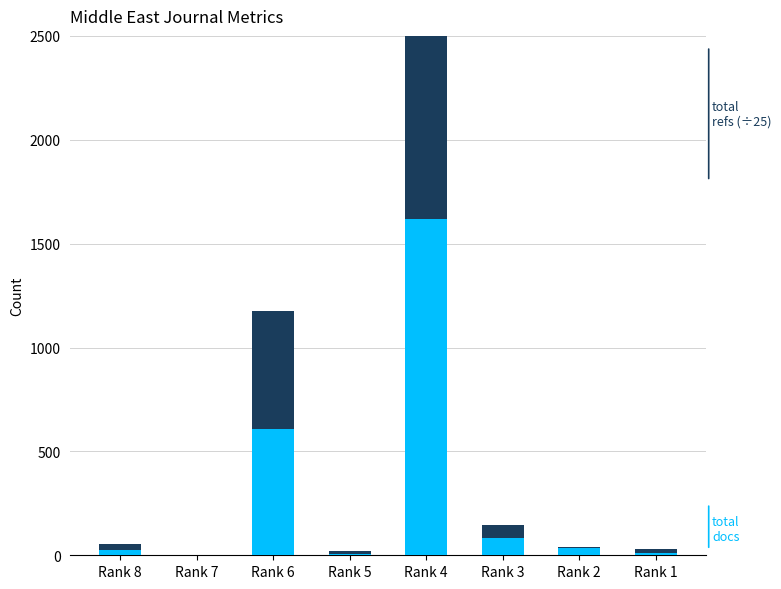

What is the difference between the maximum and minimum values in the Total Docs. (2013) series?

1620.0